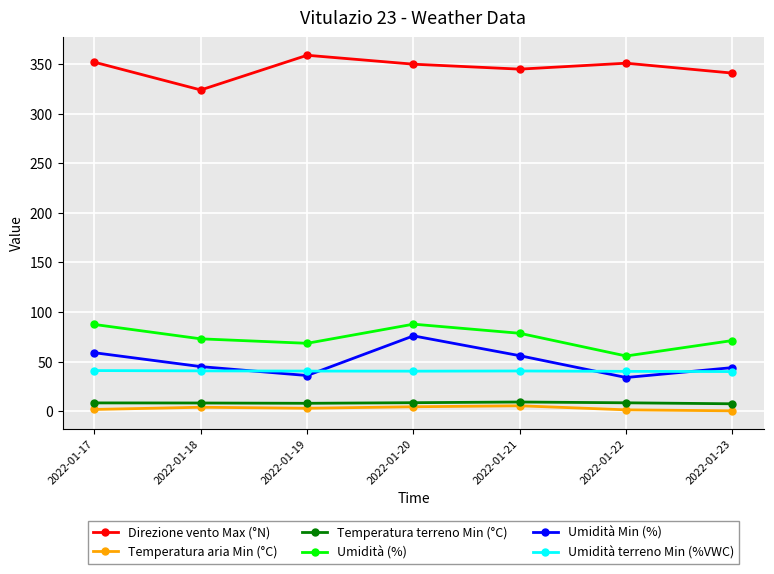

What is the sum of the Umidità Min (%) values at 2022-01-20 and 2022-01-23?

120.0